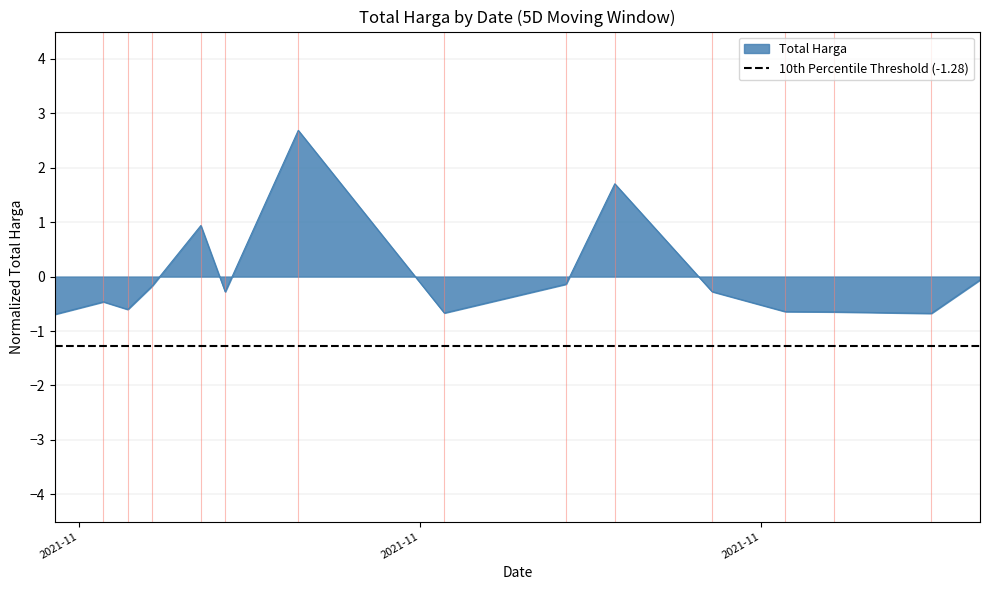

Reading left to right, transcribe all the data shown in this chart.

2021-11-01=-0.7	2021-11-03=-0.5	2021-11-04=-0.6	2021-11-05=-0.2	2021-11-07=0.9	2021-11-08=-0.3	2021-11-11=2.7	2021-11-17=-0.7	2021-11-22=-0.1	2021-11-24=1.7	2021-11-28=-0.3	2021-12-01=-0.6	2021-12-03=-0.6	2021-12-07=-0.7	2021-12-09=-0.1